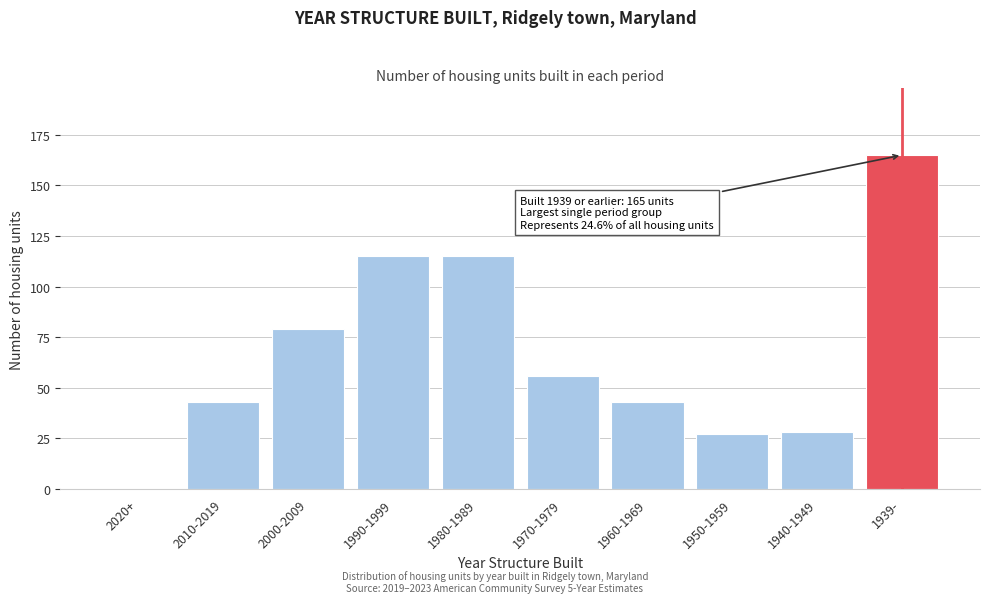

Reading right to left, what are all the values shown in this chart?

1939-=165	1940-1949=28	1950-1959=27	1960-1969=43	1970-1979=56	1980-1989=115	1990-1999=115	2000-2009=79	2010-2019=43	2020+=0